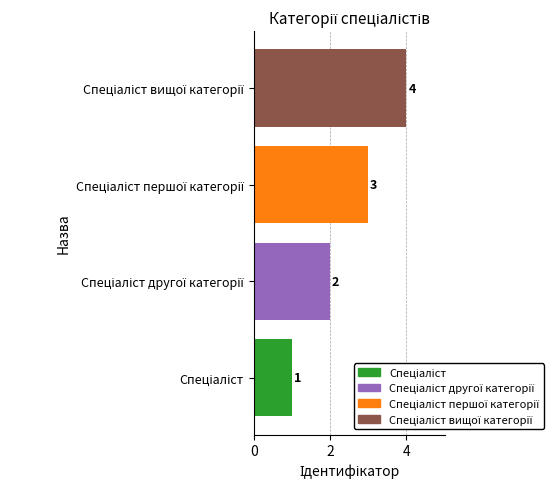

How many data points does each series have?

4